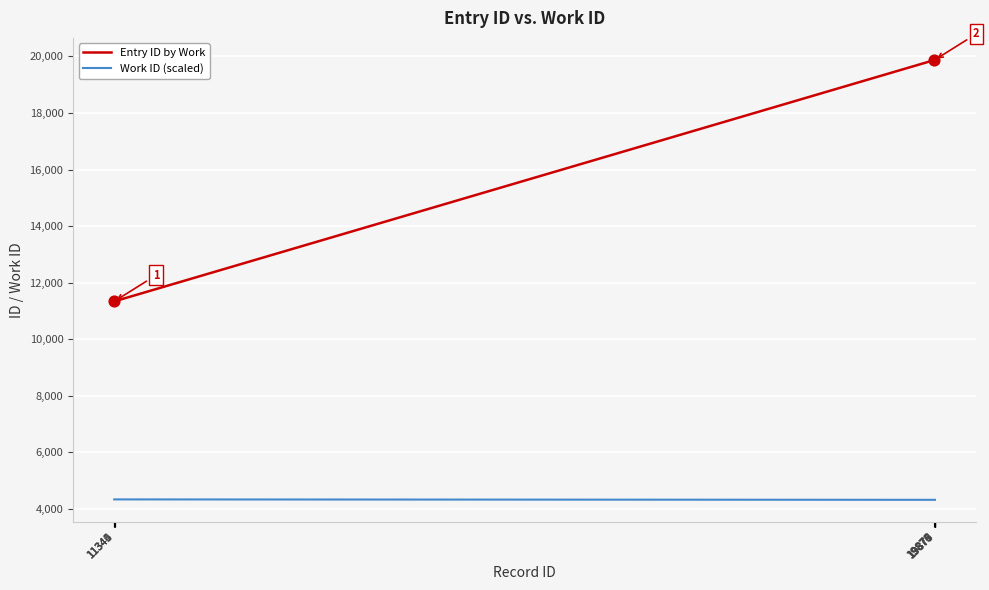

Which series has the largest range (max minus min)?

Entry ID by Work